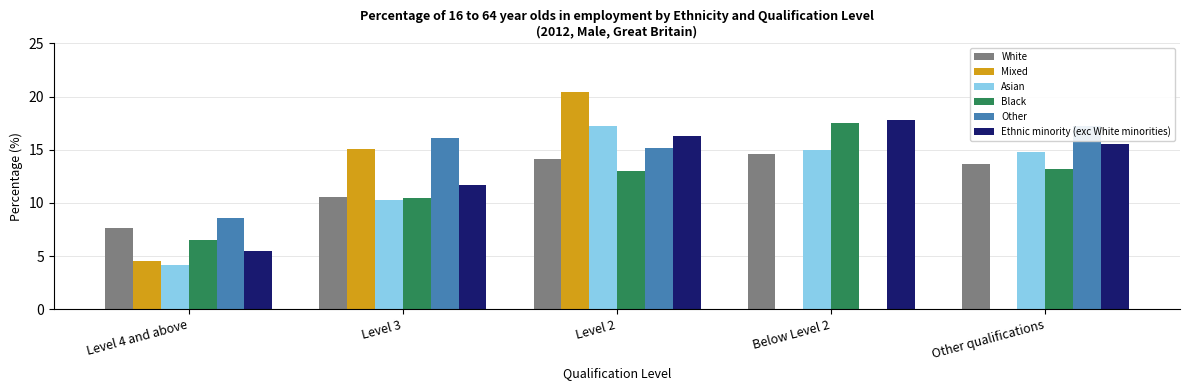

Which series has the widest spread of values?

Mixed